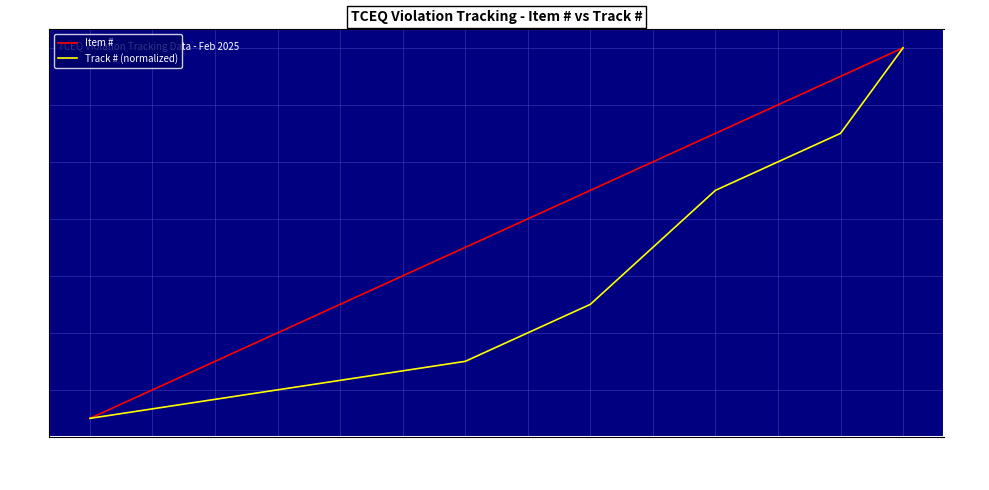

What is the value of the 8th point from the left?

8